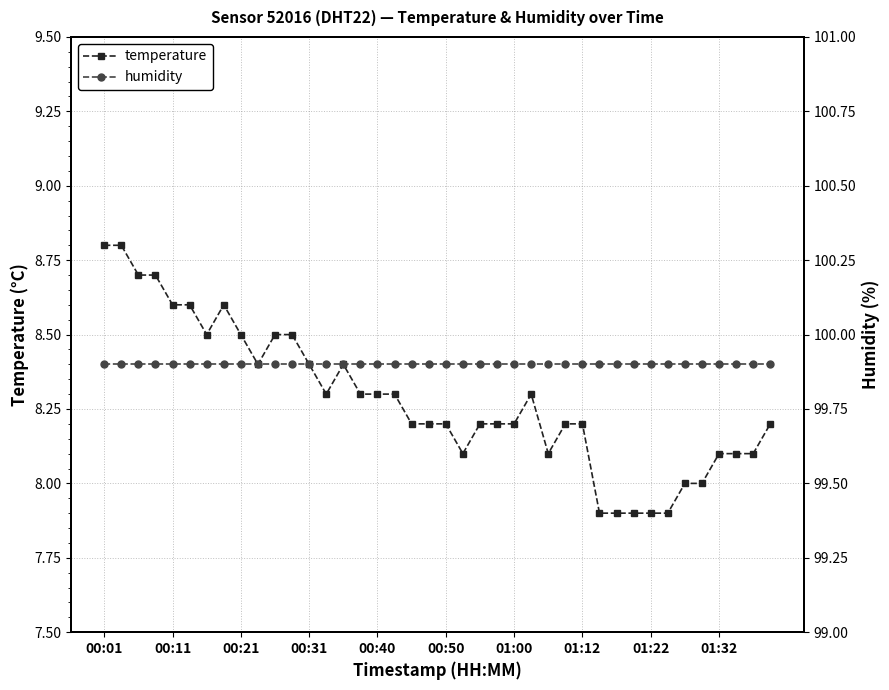

Which series has the largest total across all categories?

humidity